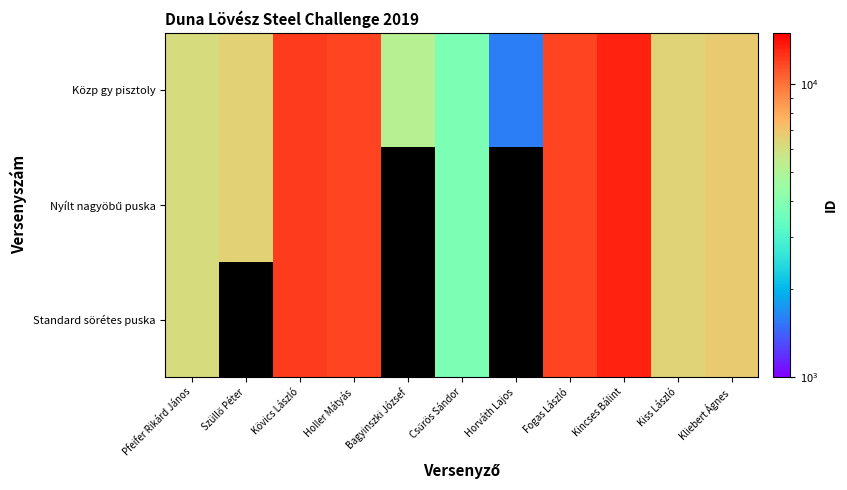

Which series has the widest spread of values?

Közp gy pisztoly